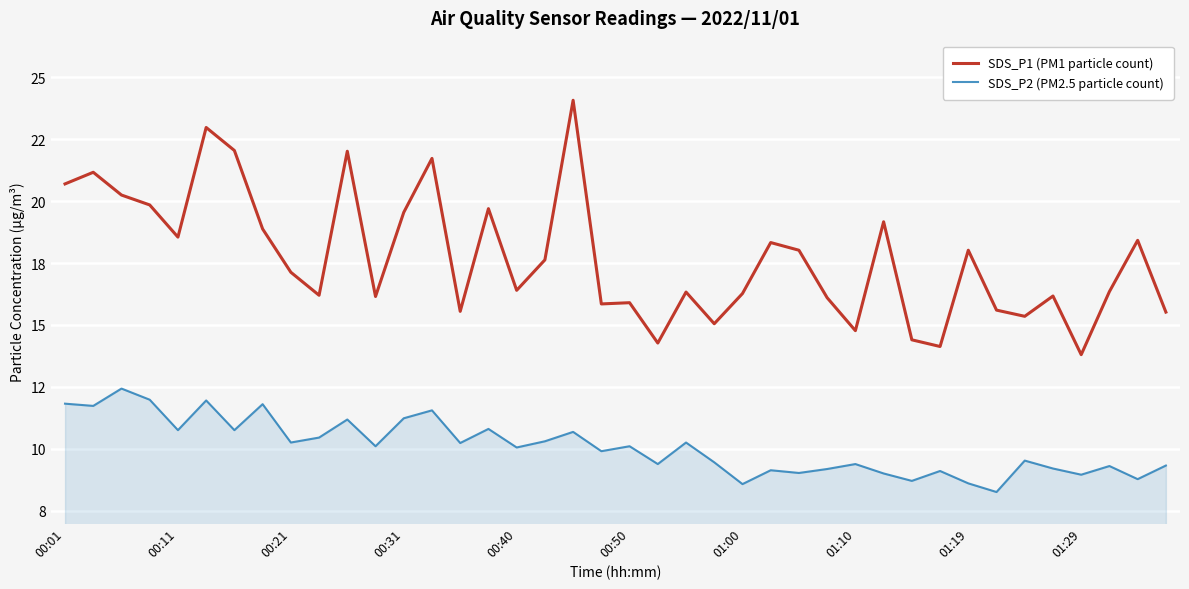

What is the average value of the SDS_P1 (PM1 particle count) series?

17.7